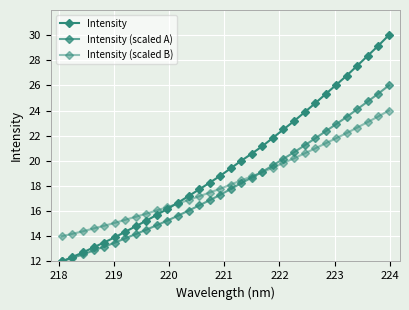

How many lines are shown in the chart?

3